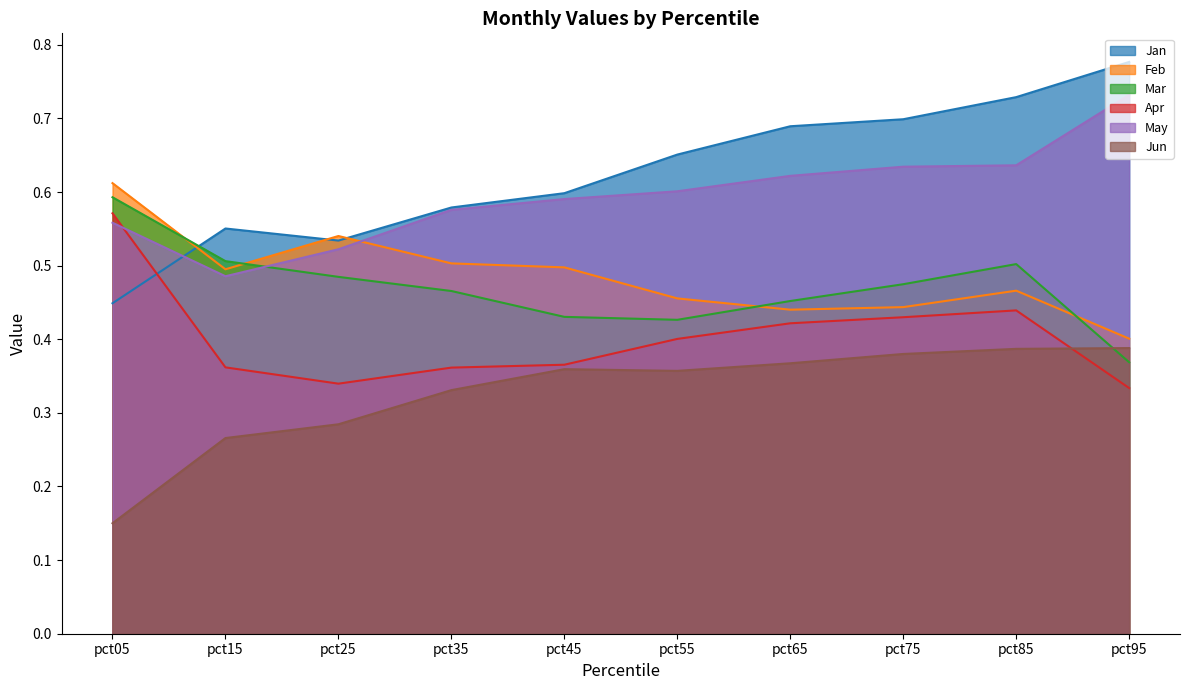

At pct45, list the series in order from largest to smallest.

Jan, May, Feb, Mar, Apr, Jun